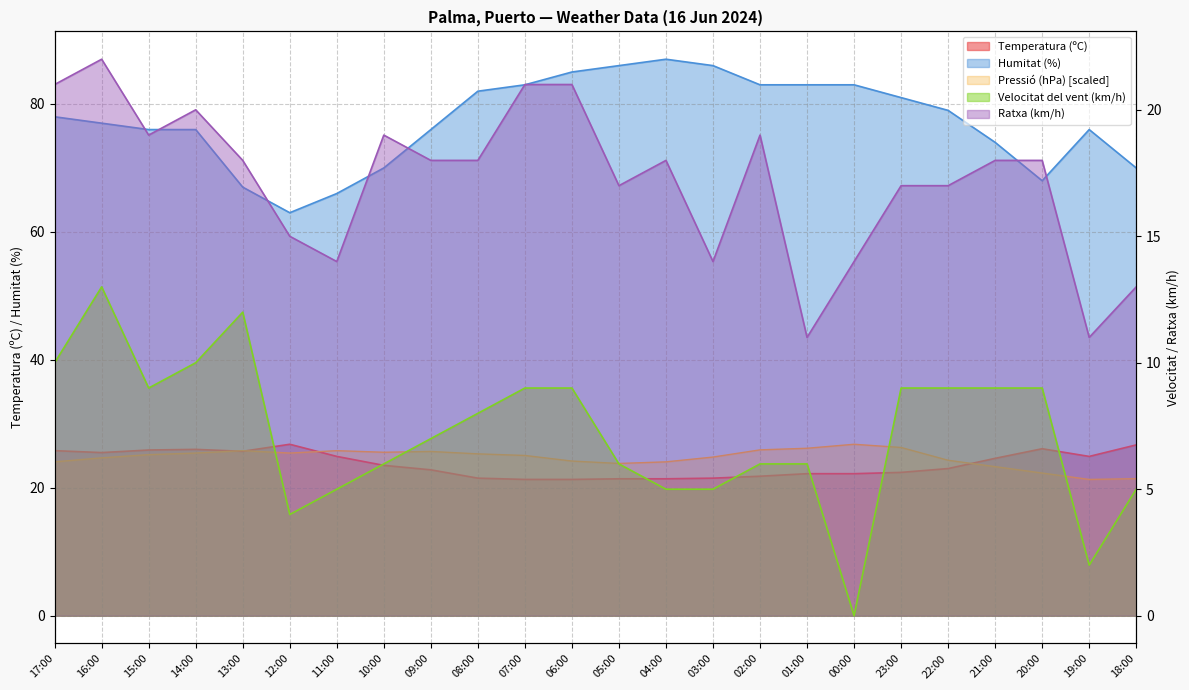

True or false: Ratxa (km/h) and Humitat (%) cross at least once.

False